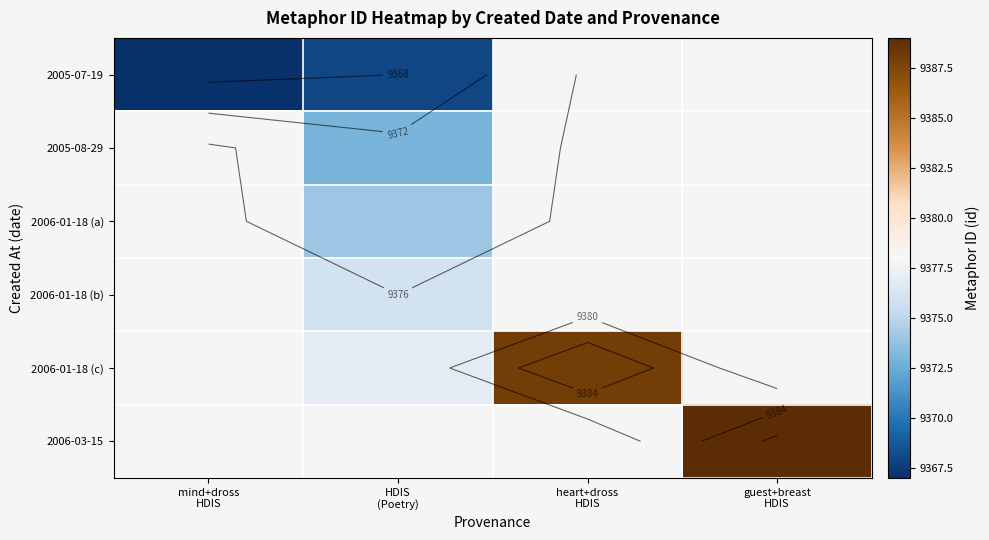

List the labels in order of 2005-07-19 value, largest first.

HDIS (Poetry), heart+dross HDIS, guest+breast HDIS, mind+dross HDIS